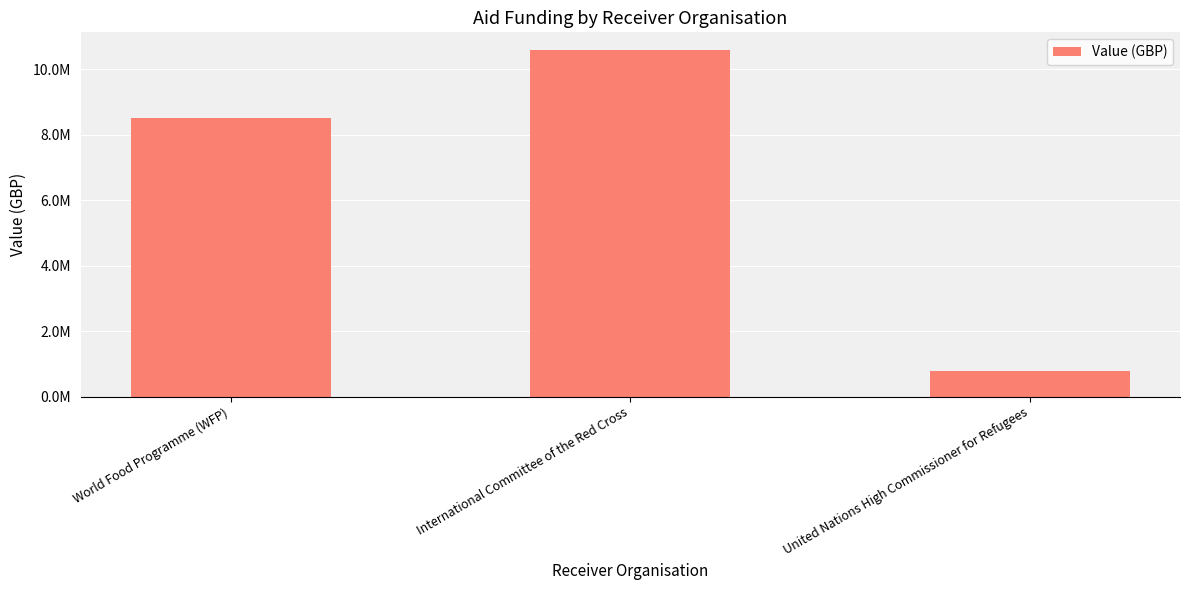

What is the minimum value shown in the chart?

800000